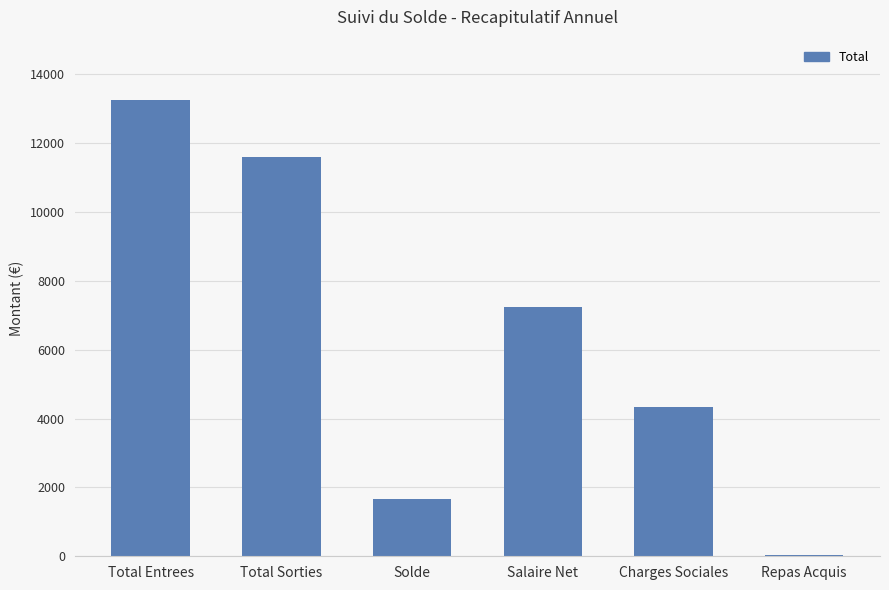

What is the sum of all values?

38099.0